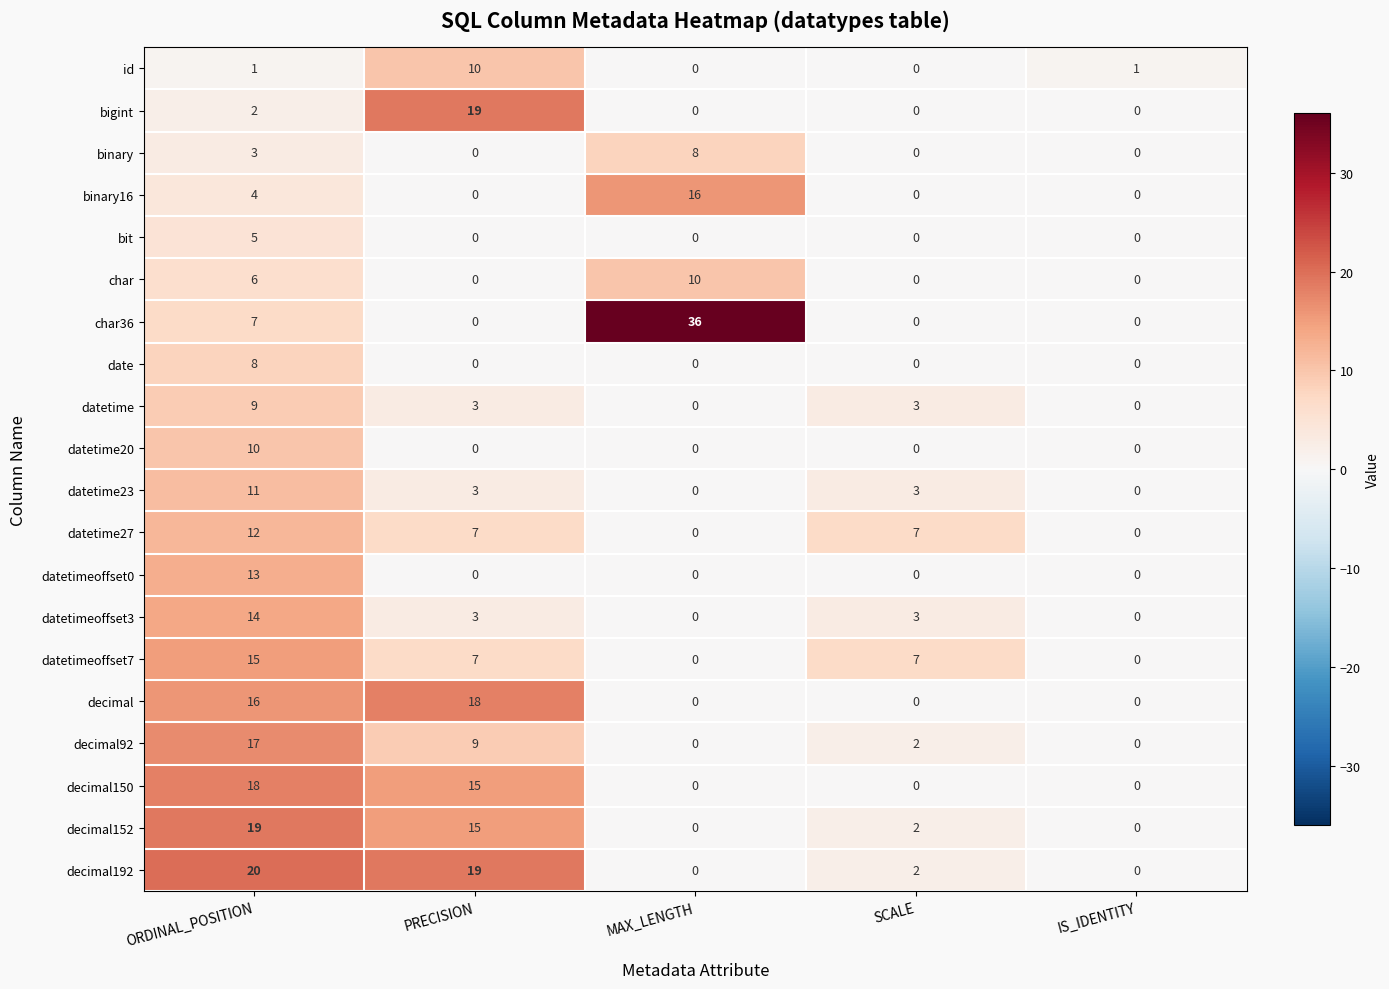

Which series has the largest total across all categories?

char36